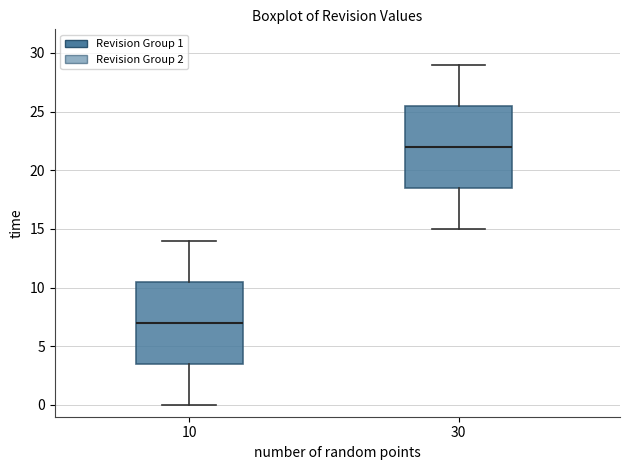

Reading left to right, transcribe this box plot: for each box, give where its median line is, the range the box spans, and where its two whiskers end, as read against the y-axis. The values are not printed on the chart, so give them approximately, as read against the axis.

10: median 7.0, box 3.5 to 10.5, whiskers 0.0 to 14.0
30: median 22.0, box 18.5 to 25.5, whiskers 15.0 to 29.0